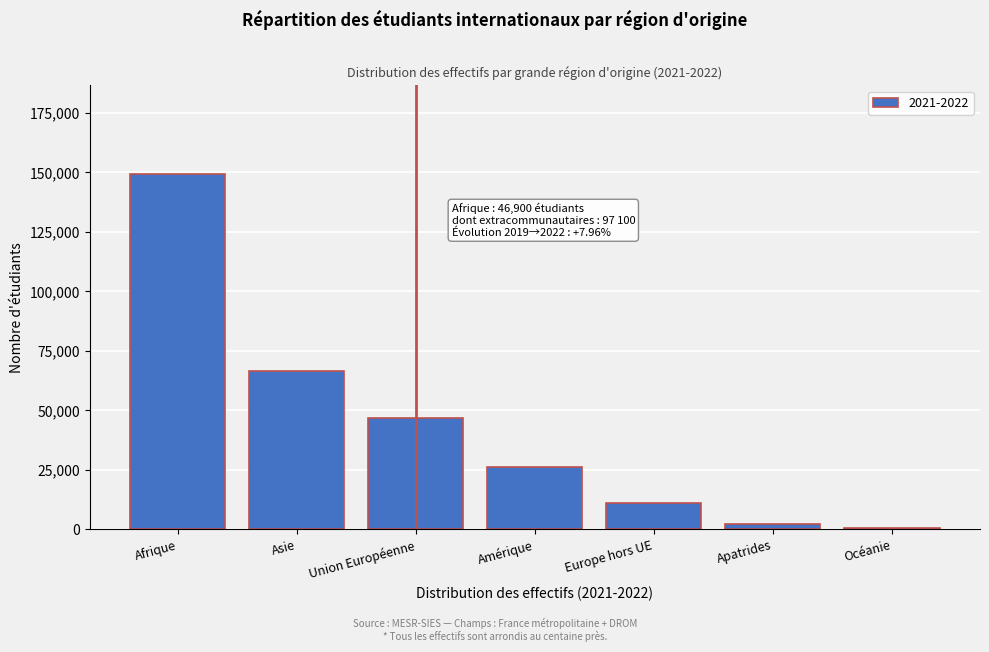

Reading left to right, what are all the values shown in this chart?

Afrique=149200	Asie=66400	Union Européenne=46900	Amérique=26400	Europe hors UE=11200	Apatrides=2200	Océanie=500